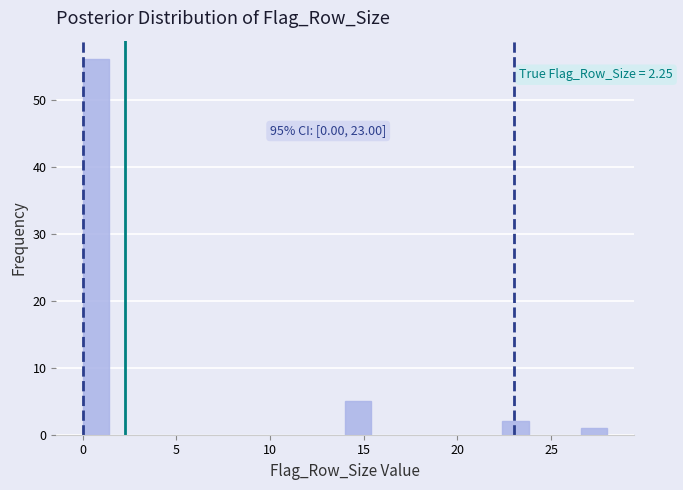

Around what value on the x-axis is the tallest bar? Give the approximate position of its centre, as read against the axis.

0.5